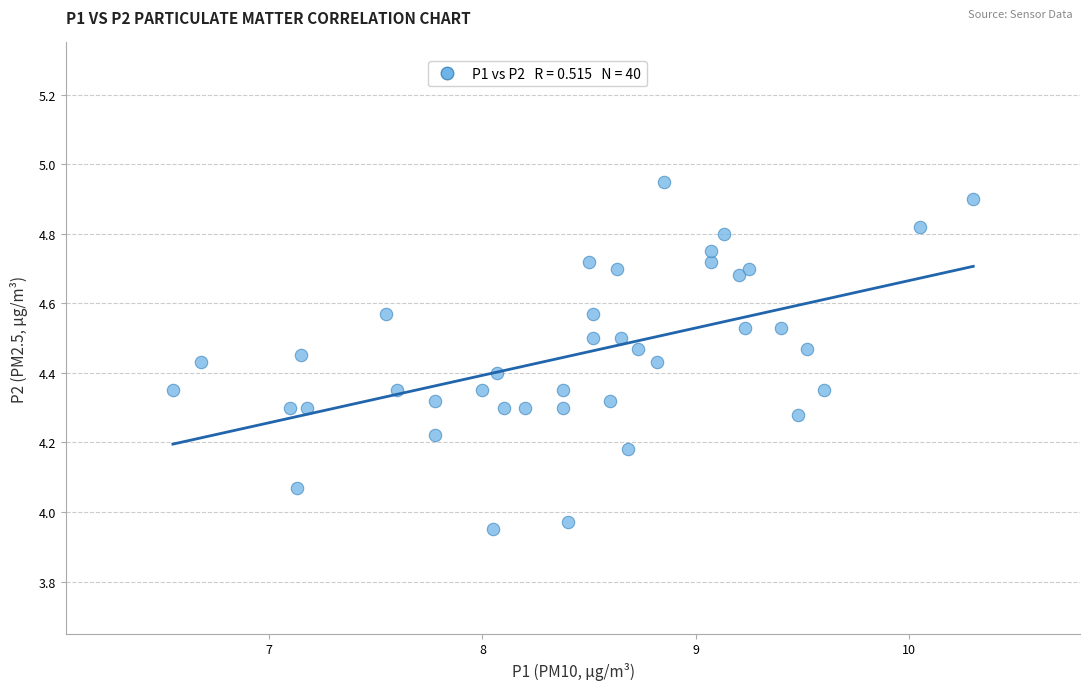

What is the range of Y values (max minus min)?

1.0